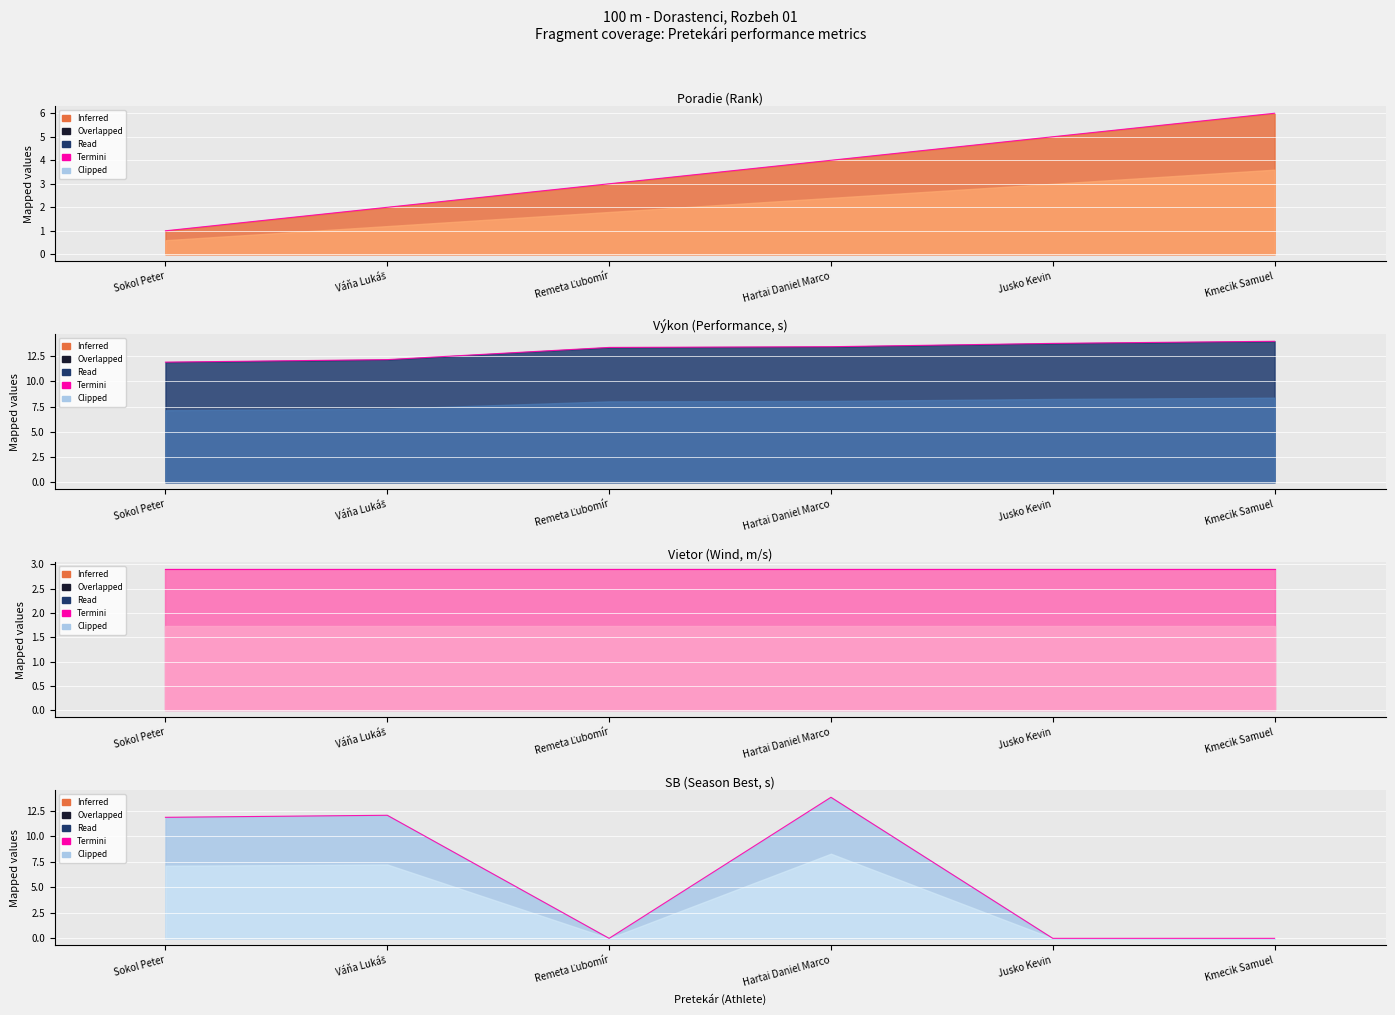

What is the label of the 2nd point from the left?

Váňa Lukáš